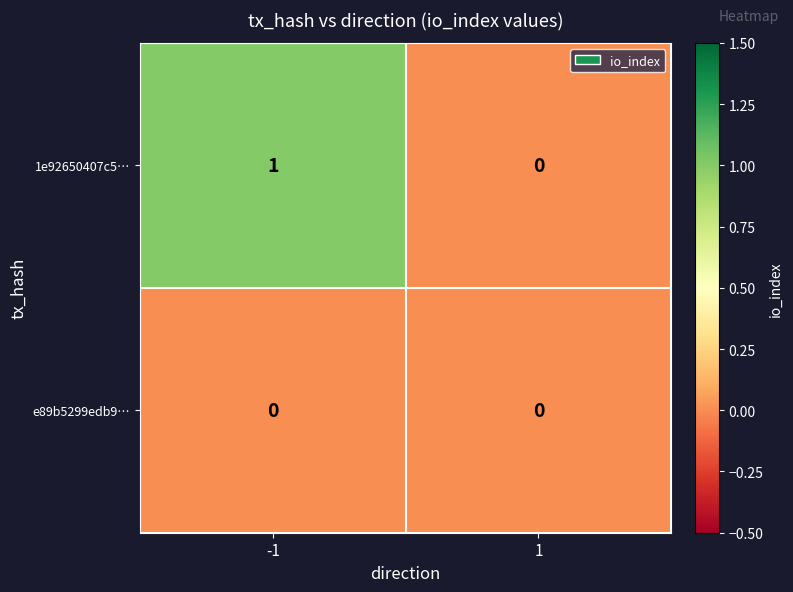

Which series has the largest total across all categories?

1e92650407c5…